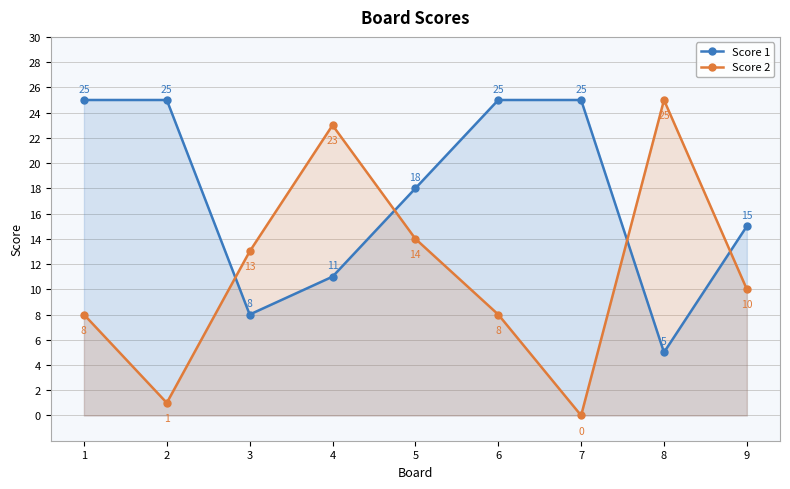

Count the number of categories in the chart.

9